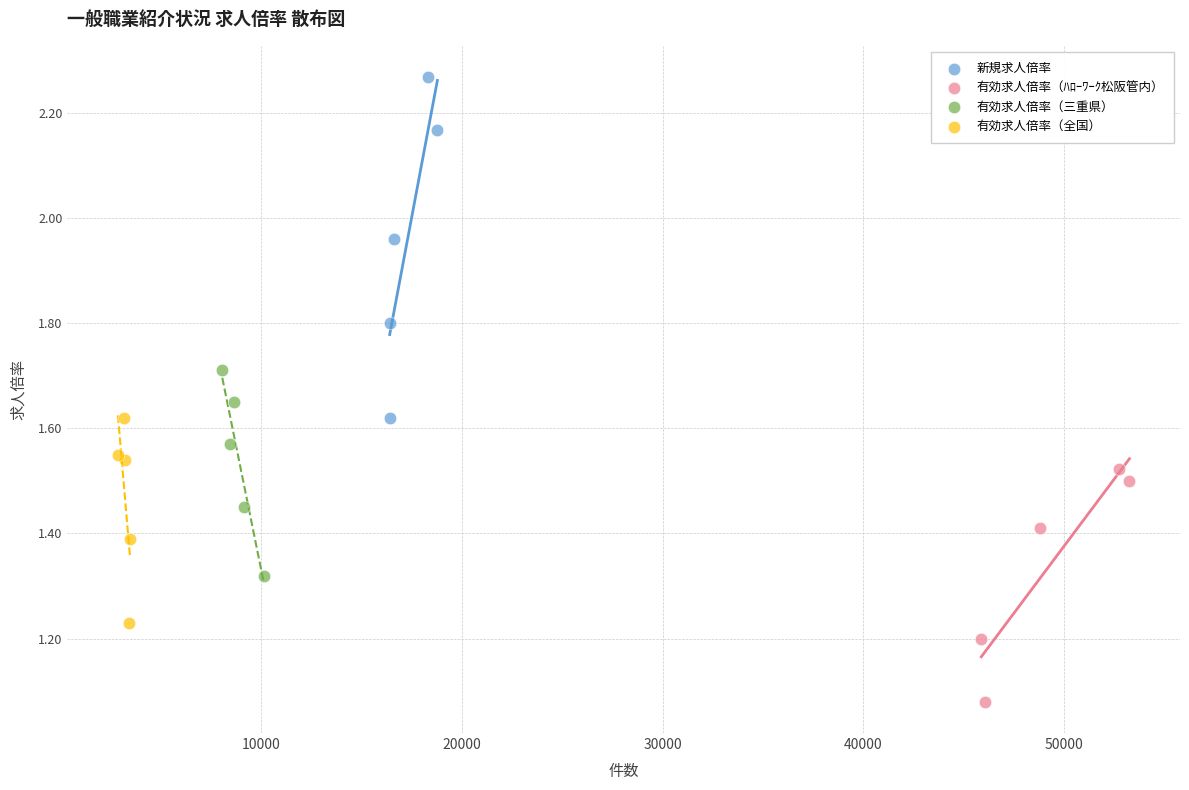

Which series contains the highest Y value?

新規求人倍率